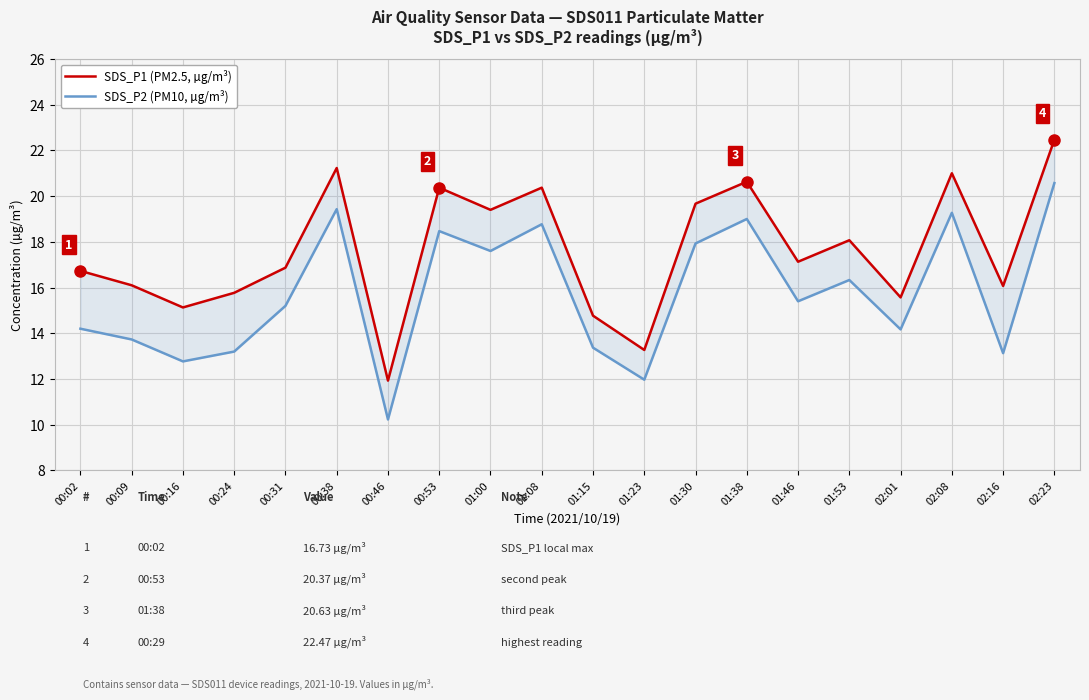

What is the average value of the SDS_P2 (PM10, µg/m³) series?

15.7